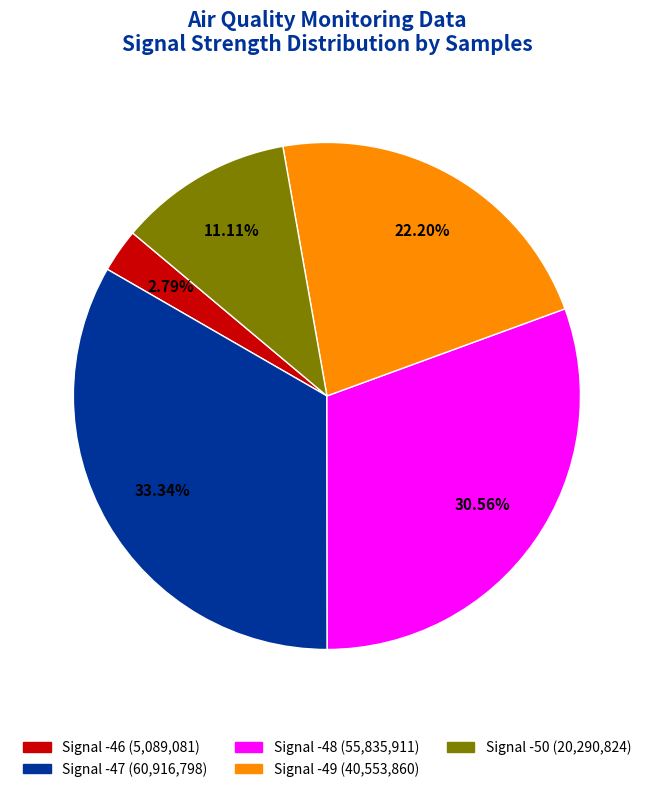

Is there a majority slice in this chart?

No